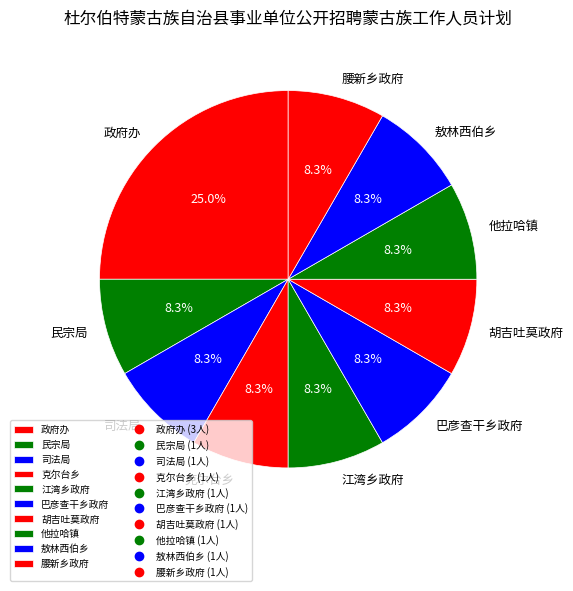

Is it true that 巴彦查干乡政府 is 8% of the pie?

True